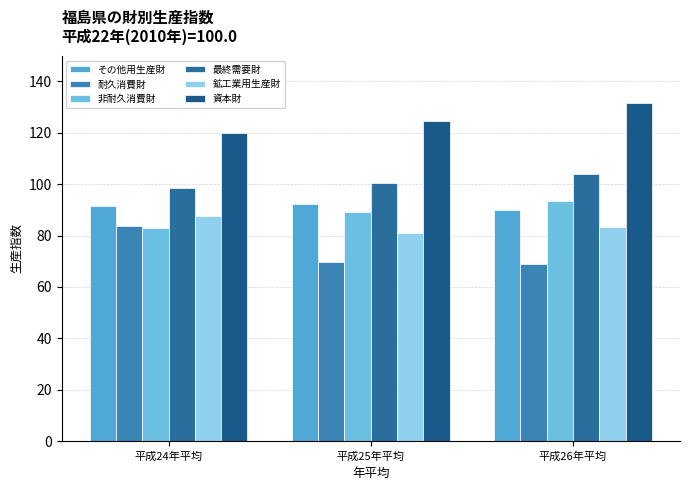

What is the greatest value displayed?

131.7